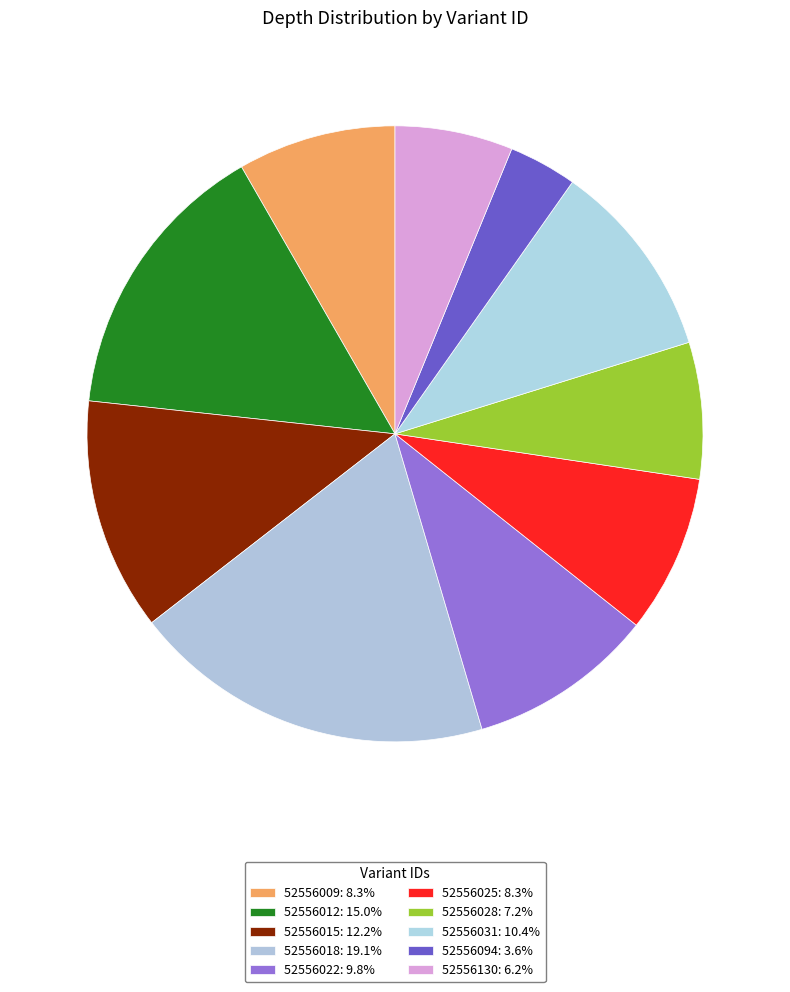

Count the number of slices in the pie.

10